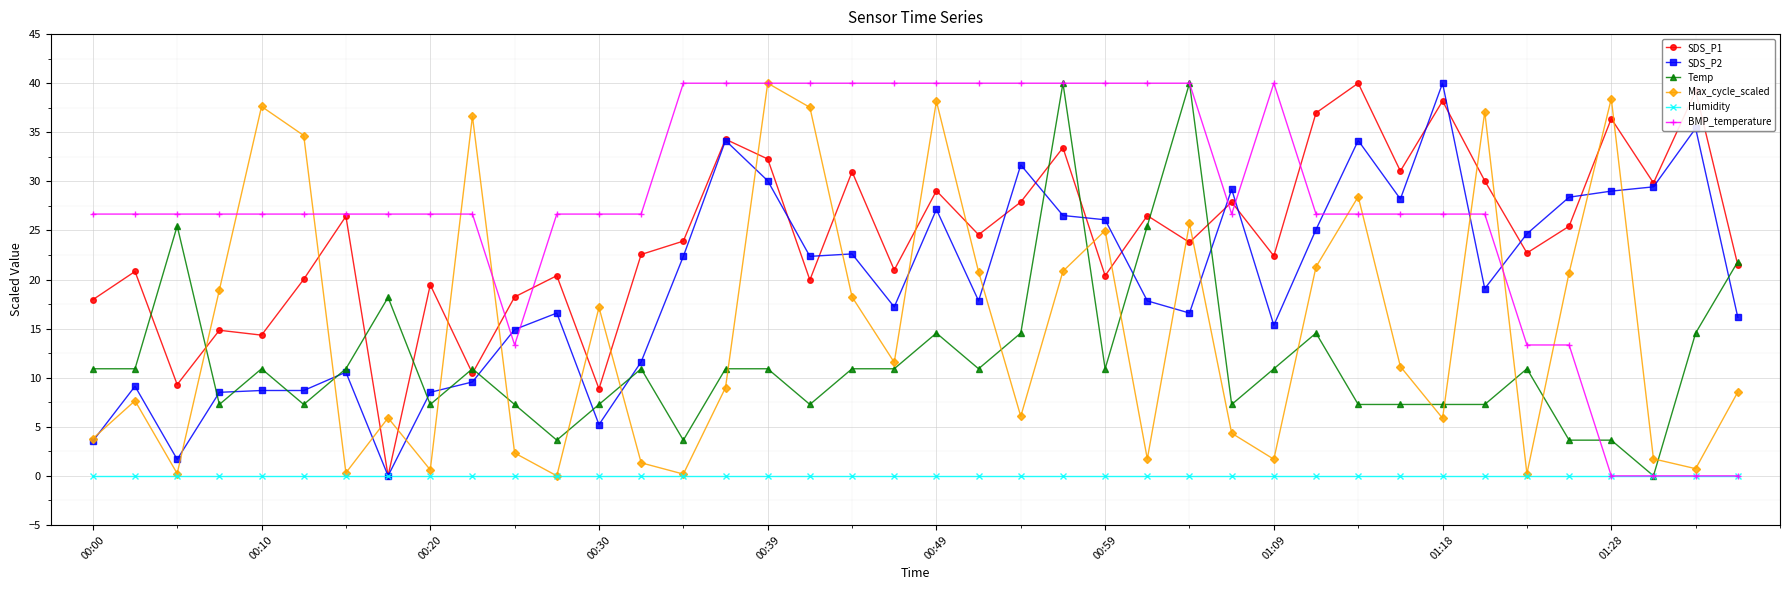

What is the highest value of the SDS_P2 series?

40.0